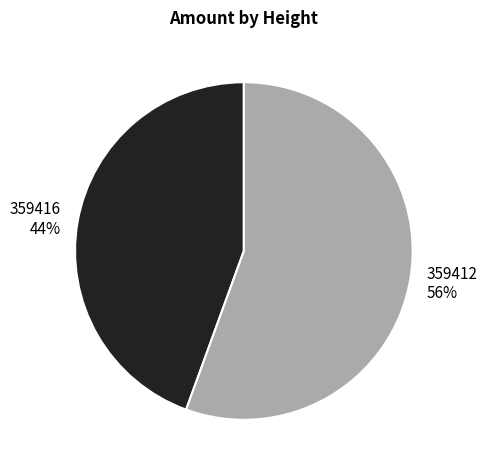

Which category accounts for the majority?

359412